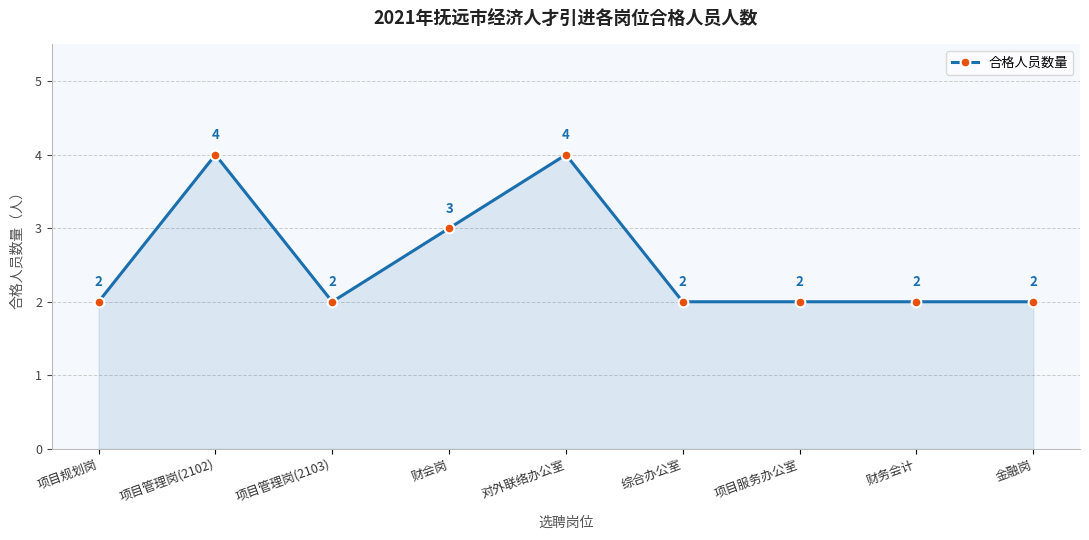

What is the label of the 7th point from the right?

项目管理岗(2103)